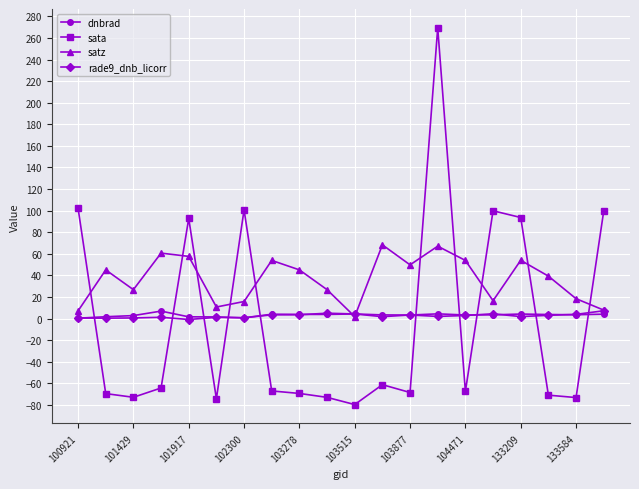

What is the greatest value displayed?

269.4